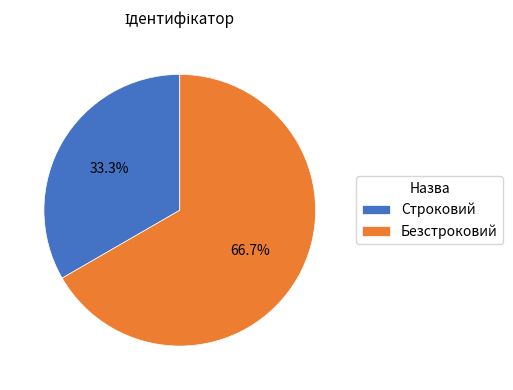

The Безстроковий slice represents 82% of the pie. True or false?

False